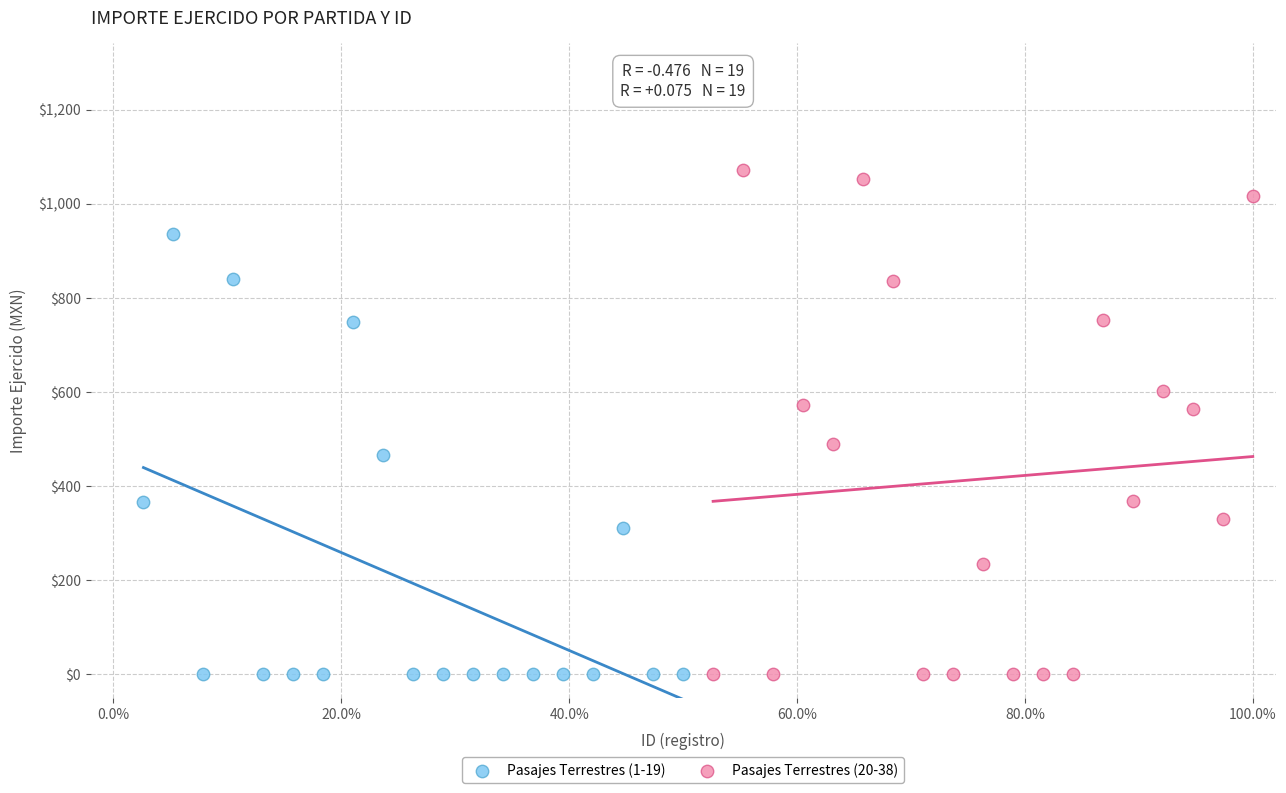

What are all the series names shown in the legend?

Pasajes Terrestres (1-19), Pasajes Terrestres (20-38)